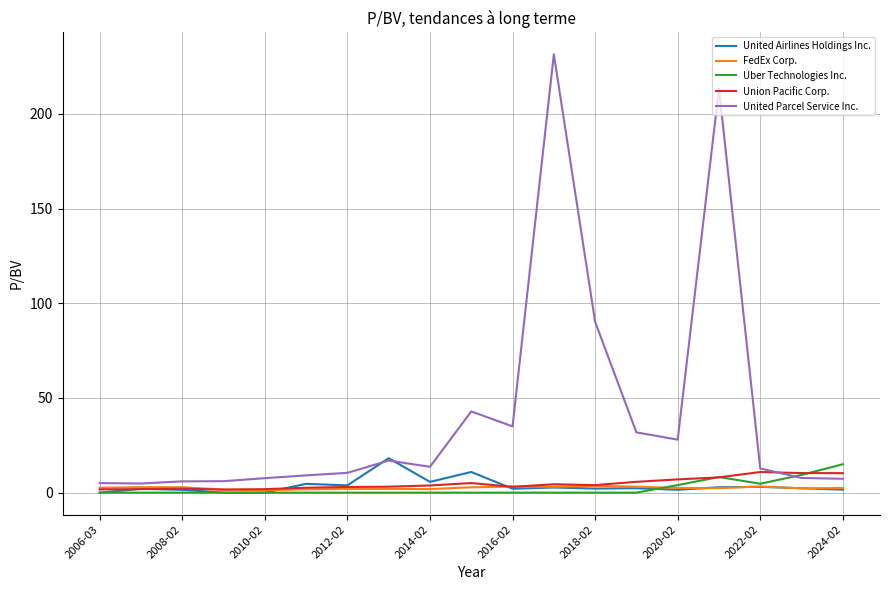

What is the maximum value for Union Pacific Corp.?

10.9